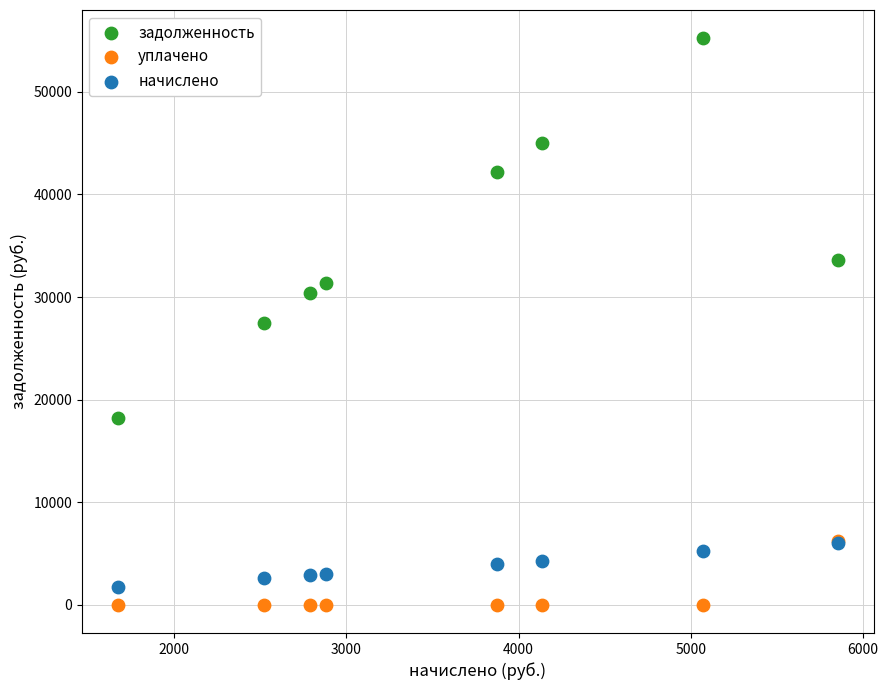

Which series reaches the maximum Y coordinate?

задолженность